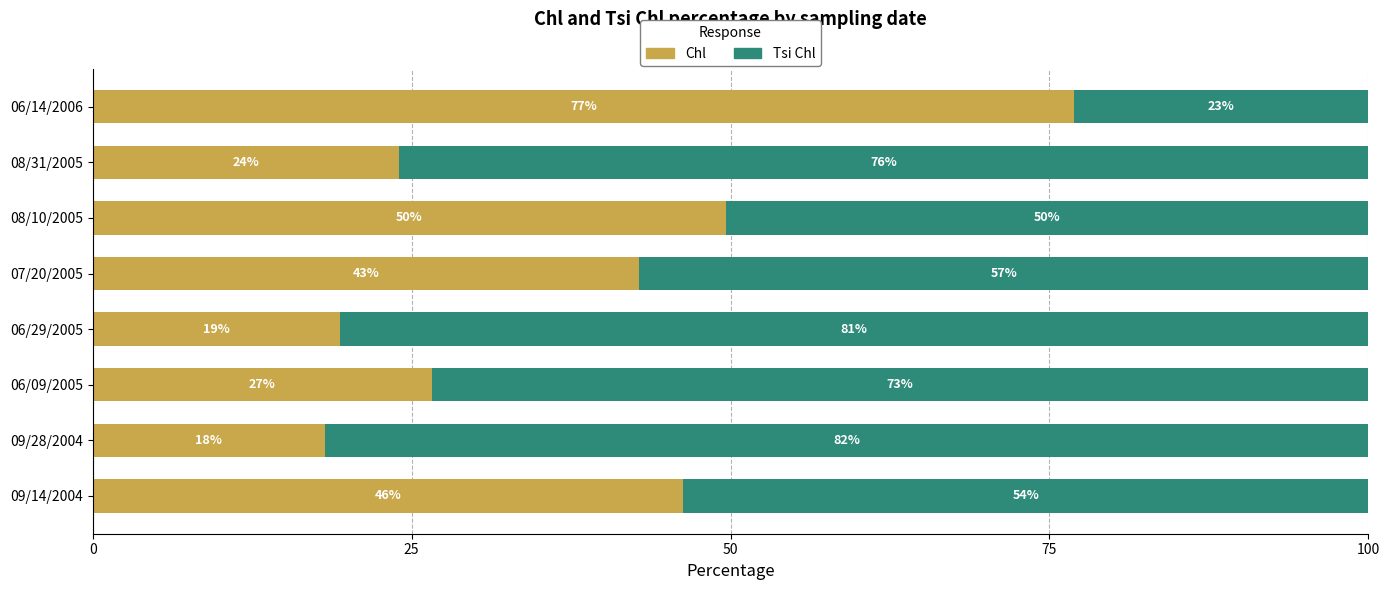

List the labels in order of Chl value, largest first.

06/14/2006, 08/10/2005, 09/14/2004, 07/20/2005, 06/09/2005, 08/31/2005, 06/29/2005, 09/28/2004